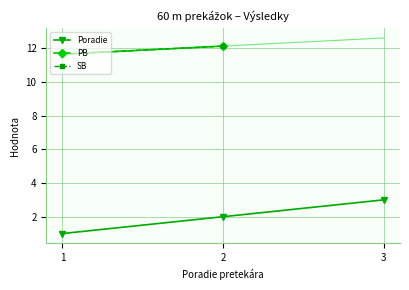

Count the Poradie values in the range 1 to 3.

3